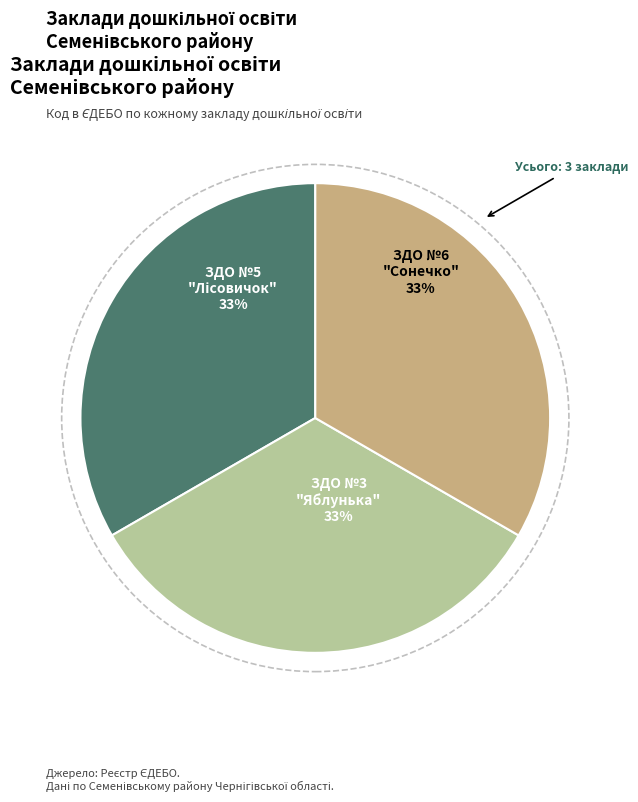

Does any single category account for the majority?

No